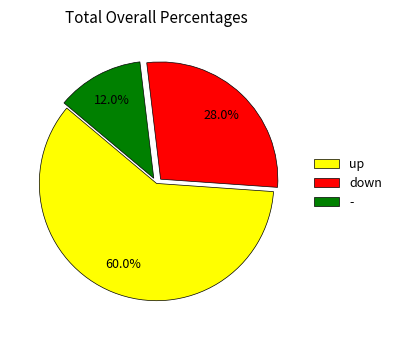

How many segments does this pie chart have?

3